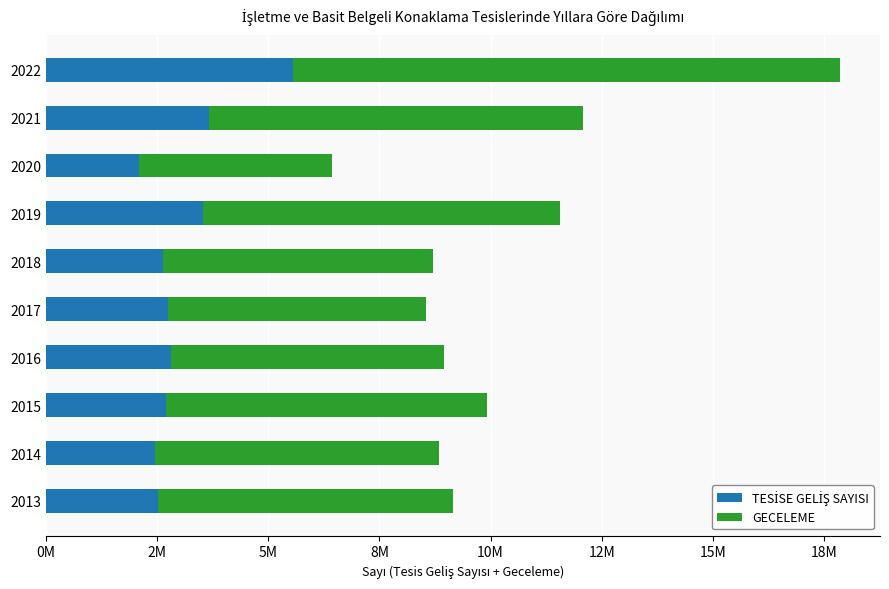

Reading right to left, transcribe all the data shown in this chart.

TESİSE GELİŞ SAYISI: 5562469	3670952	2089210	3537887	2643256	2748194	2804769	2708526	2464006	2516362
GECELEME: 12301645	8403355	4355010	8015568	6060223	5808320	6154695	7220525	6386425	6632047